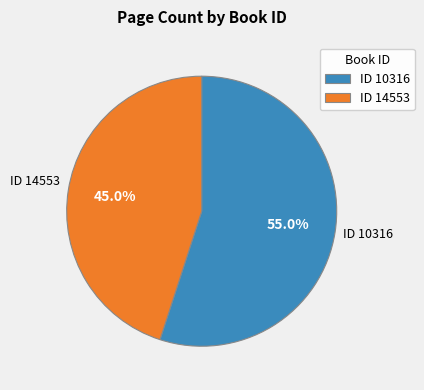

Count the number of slices in the pie.

2